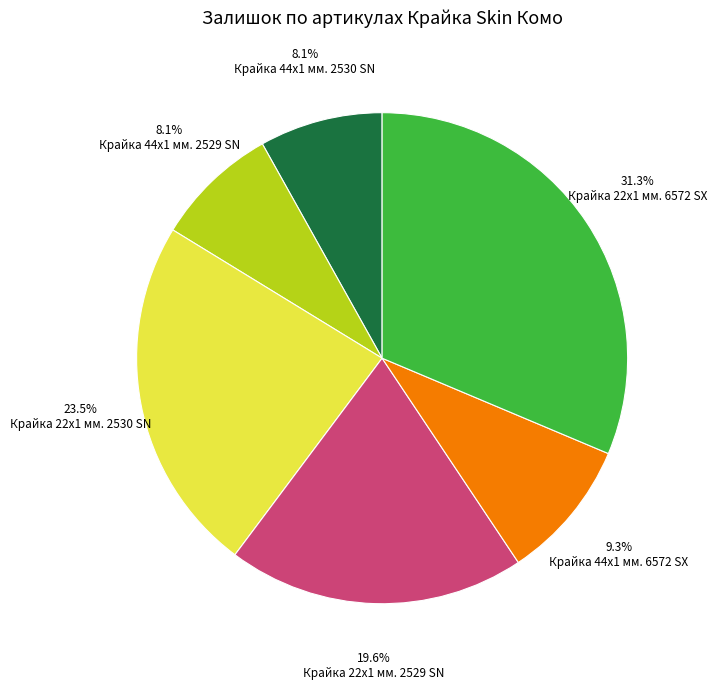

Does Крайка 44x1 мм. 2530 SN represent more than half of the total?

No